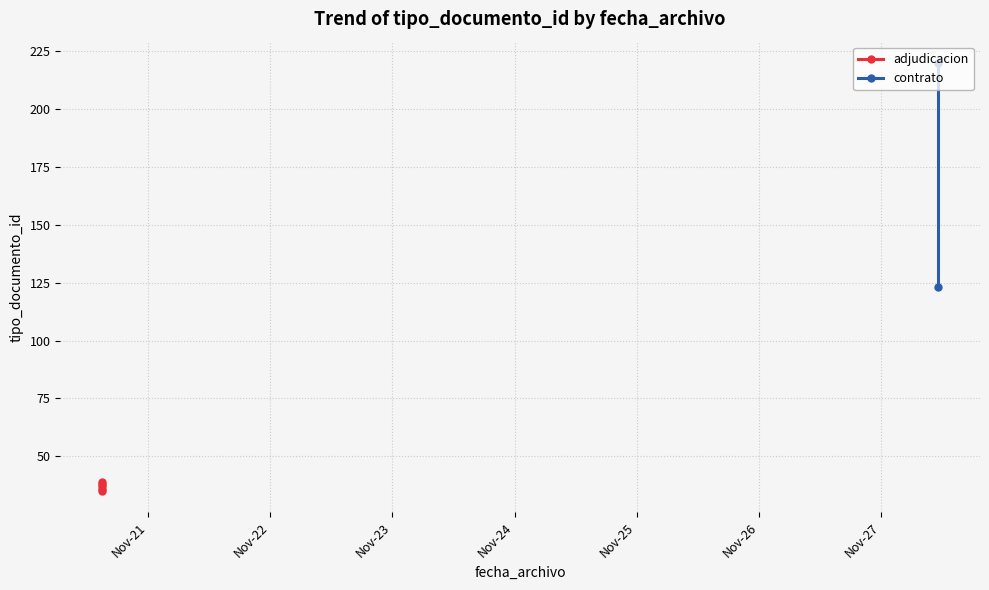

What is the smallest value displayed?

35